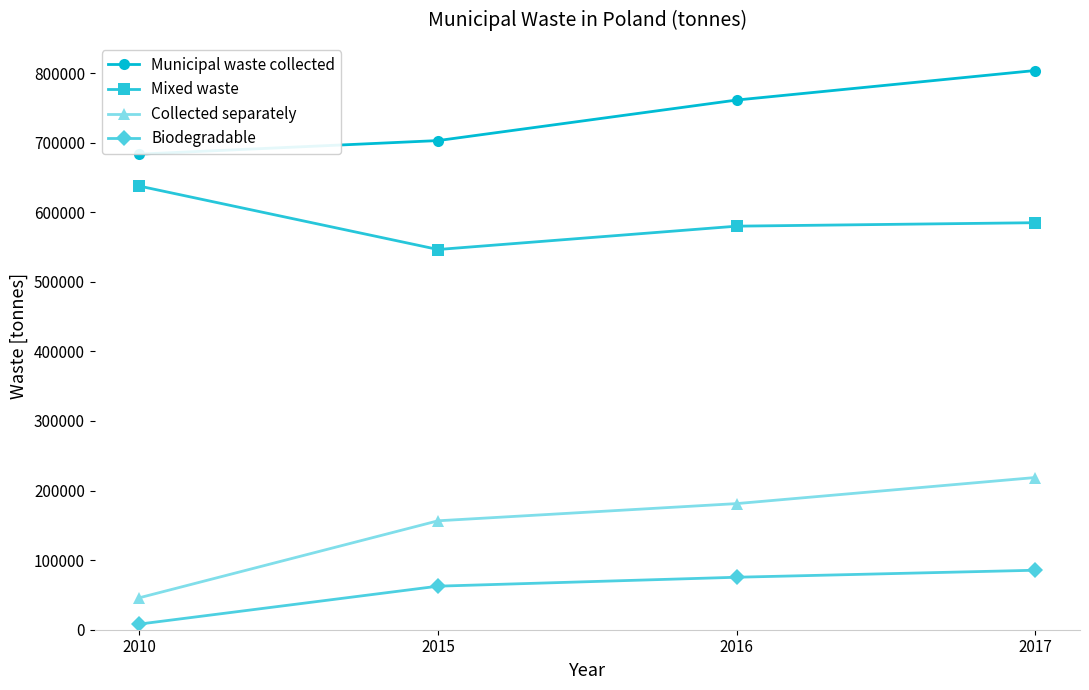

True or false: Biodegradable has more than 1 points higher than both neighbors.

False